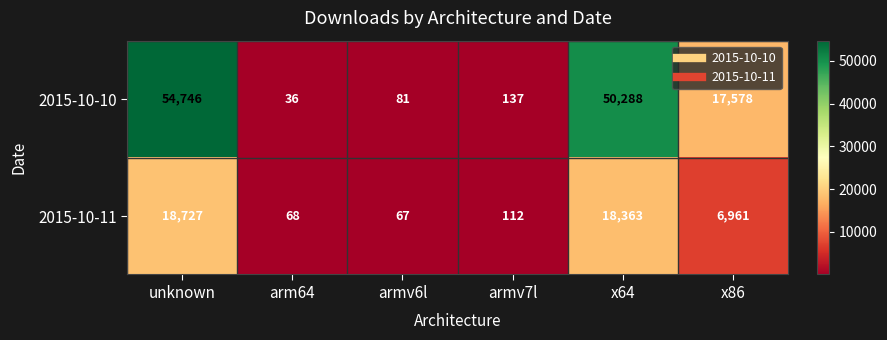

What is the difference between the highest and lowest values at arm64?

32